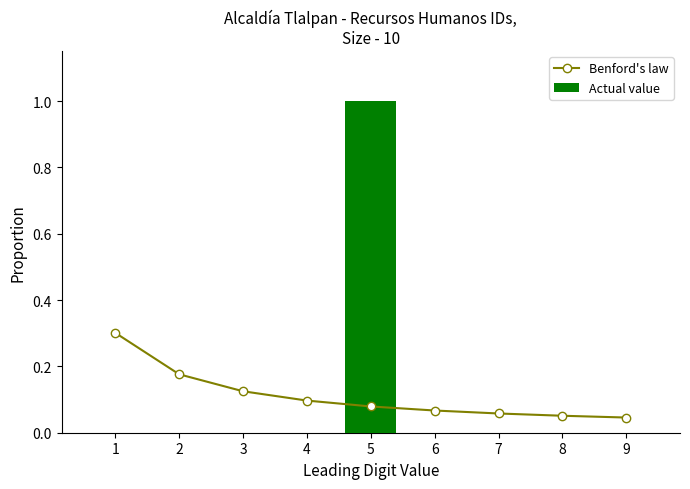

The Actual value series shows 1 at 7. True or false?

False